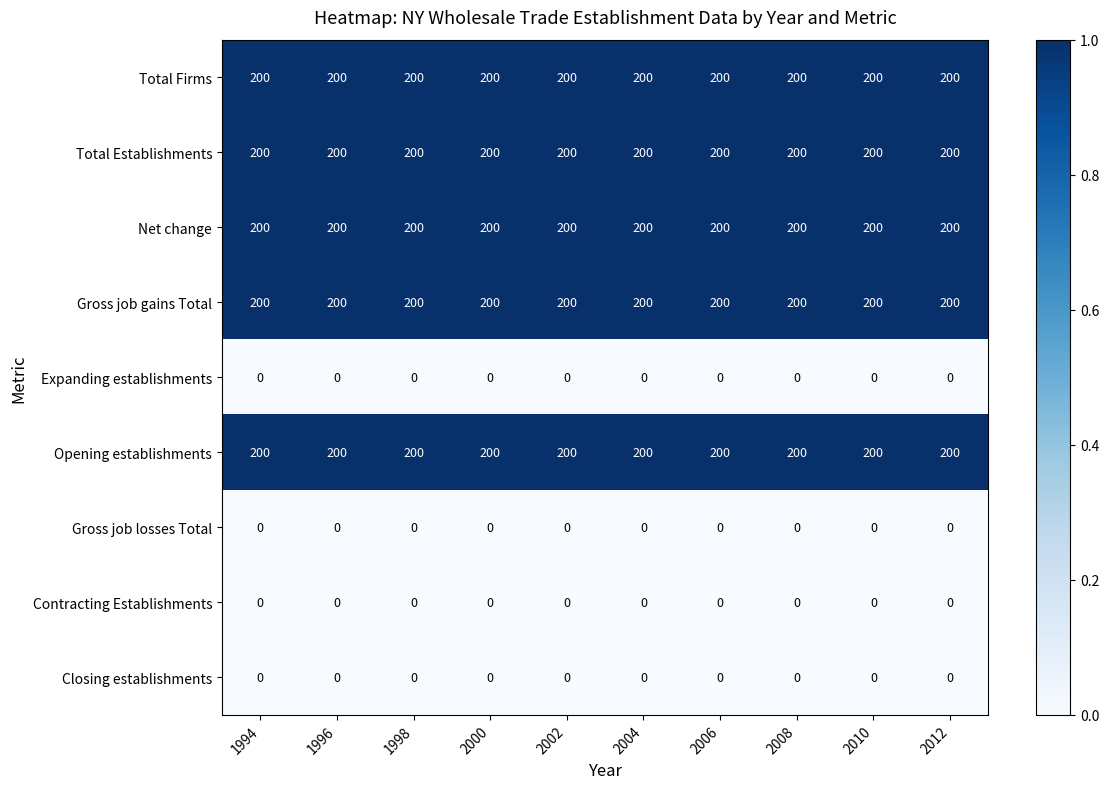

What is the difference between the highest and lowest values at 2002?

200